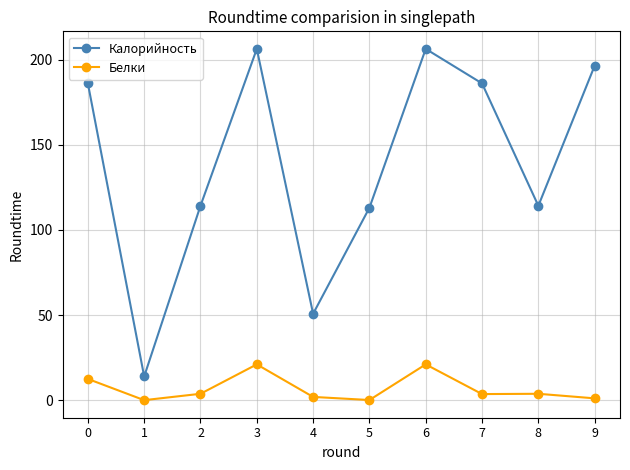

What is the difference between the second highest and second lowest values in the Белки series?

20.9